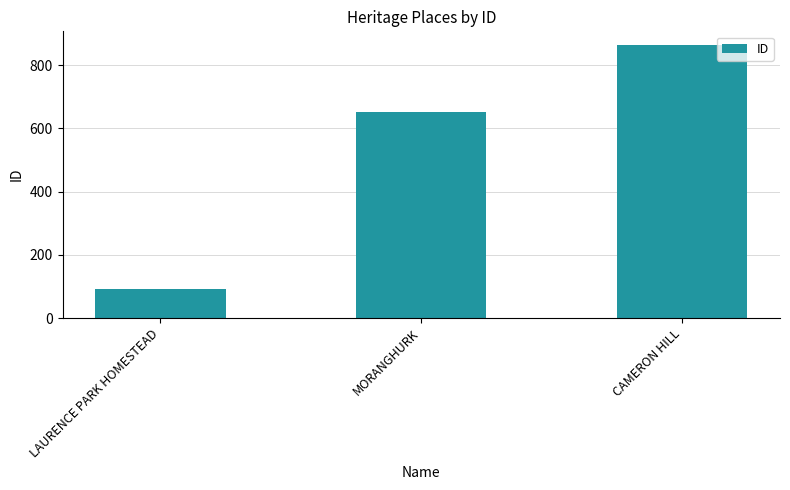

At which category does the chart reach its peak across all series?

CAMERON HILL